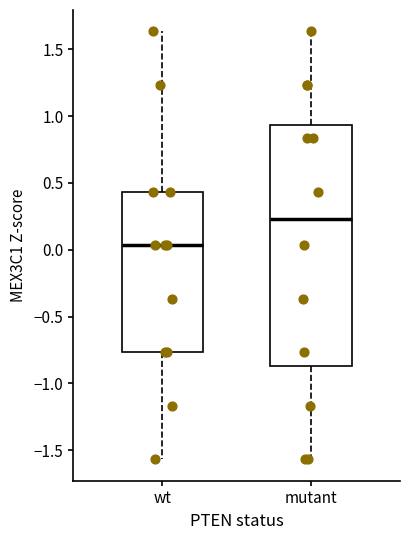

Reading left to right, transcribe this box plot: for each box, give where its median line is, the range the box spans, and where its two whiskers end, as read against the y-axis. The values are not printed on the chart, so give them approximately, as read against the axis.

wt: median 0.05, box -0.75 to 0.45, whiskers -1.55 to 1.65
mutant: median 0.25, box -0.85 to 0.95, whiskers -1.55 to 1.65